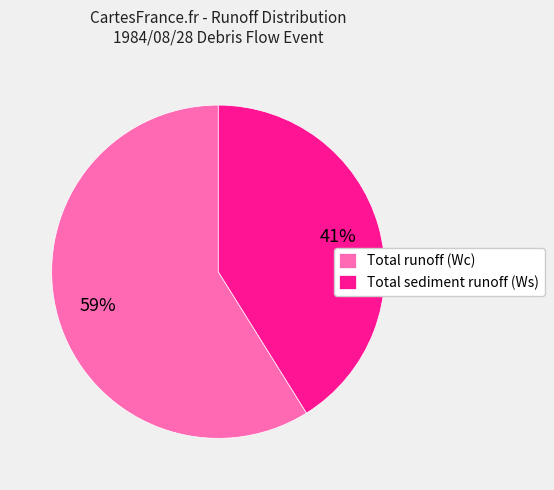

How many slices are in this pie chart?

2